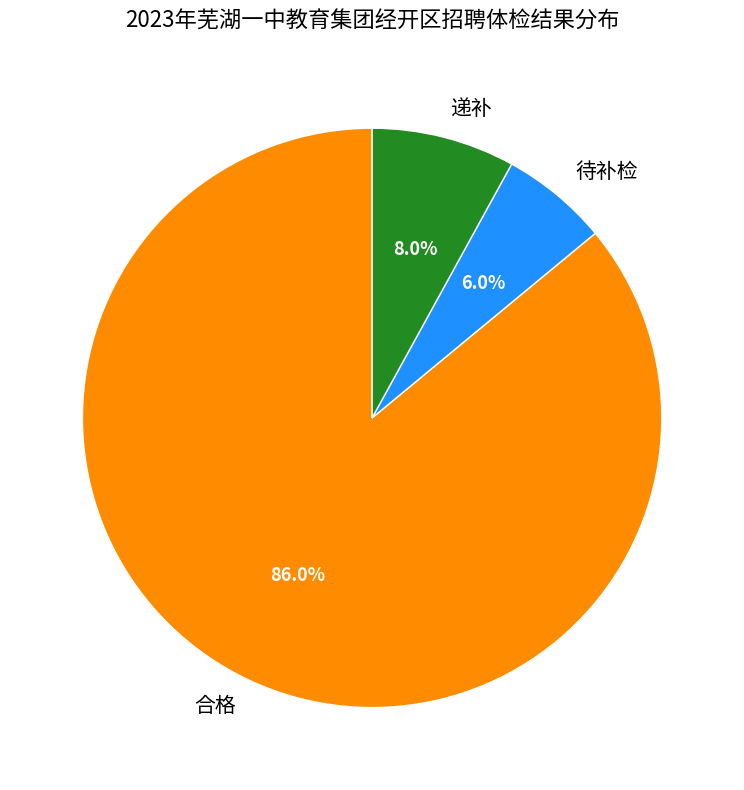

Which category has the biggest portion of the pie?

合格